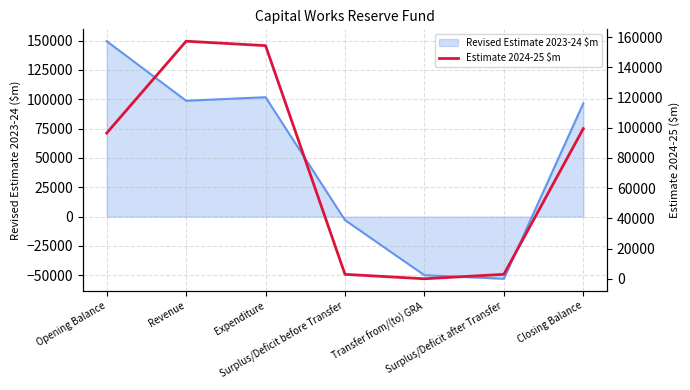

What is the maximum value shown in the chart?

157304